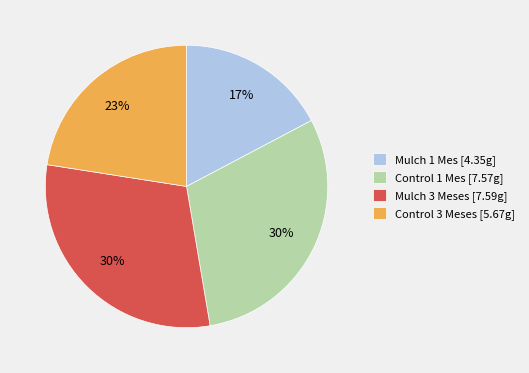

What percentage is the Mulch 1 Mes slice, to the nearest percent?

17%